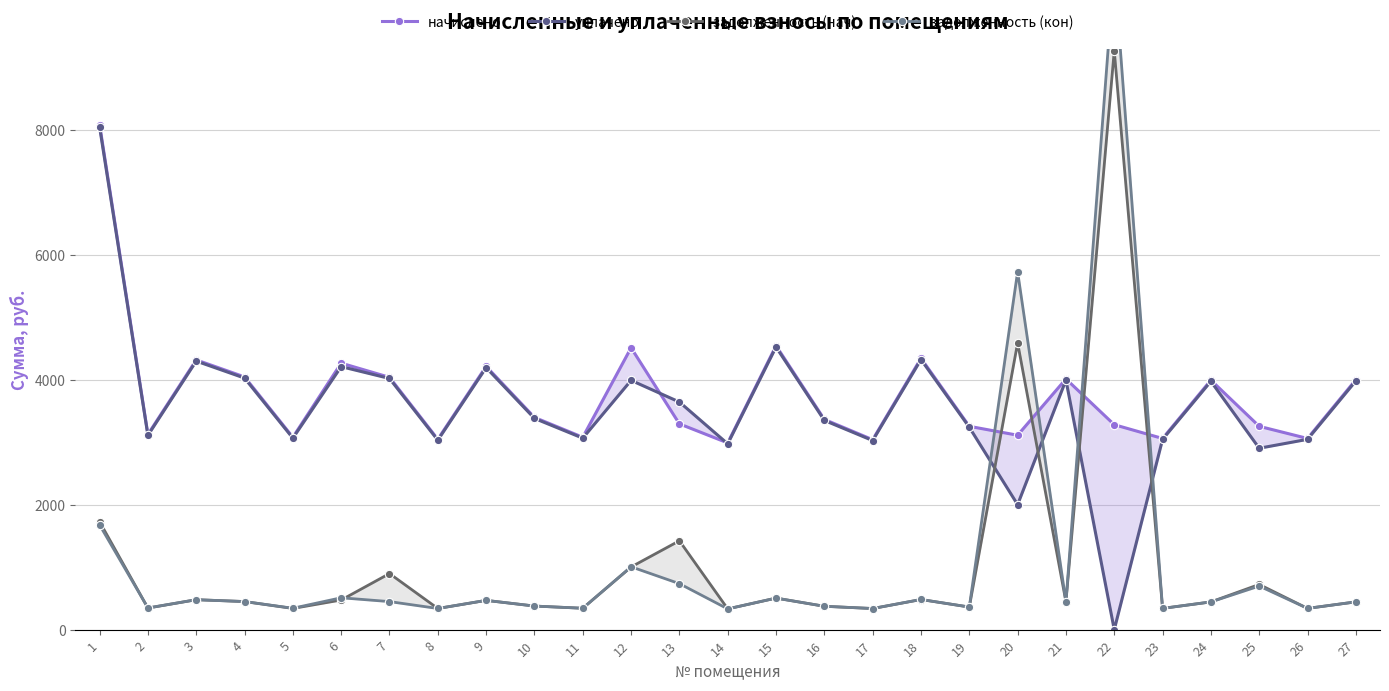

Where is the first local maximum for задолженность (кон)?

3